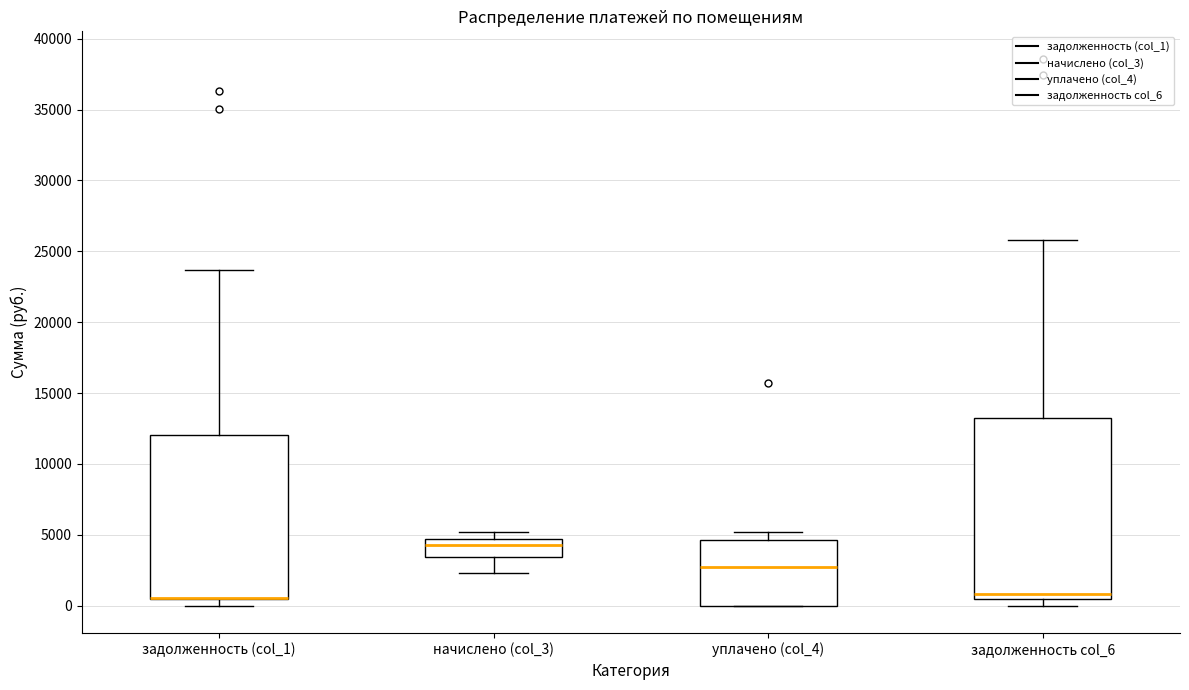

Reading left to right, read every box against the y-axis: the position of its median line, the range the box covers, and the ends of its whiskers. The values are not printed on the chart, so give them approximately, as read against the axis.

задолженность (col_1): median 500 (drawn on the box's lower edge), box 500 to 12000, whiskers 0 to 23500
начислено (col_3): median 4500 (just below the box's upper edge), box 3500 to 4500, whiskers 2500 to 5000
уплачено (col_4): median 2500, box 0 to 4500, whiskers 0 to 5000
задолженность col_6: median 1000, box 500 to 13000, whiskers 0 to 26000